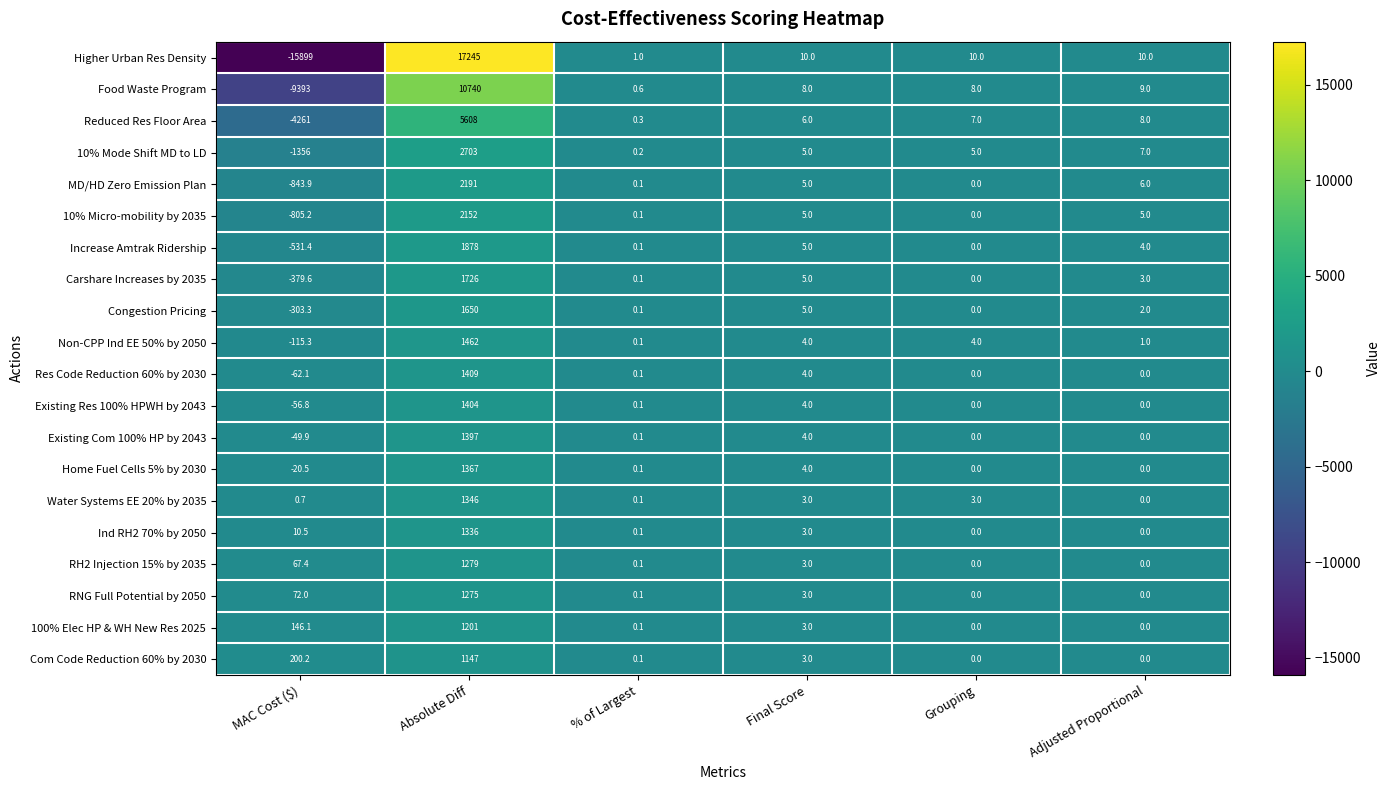

The value of Food Waste Program at Adjusted Proportional is 15.5. True or false?

False